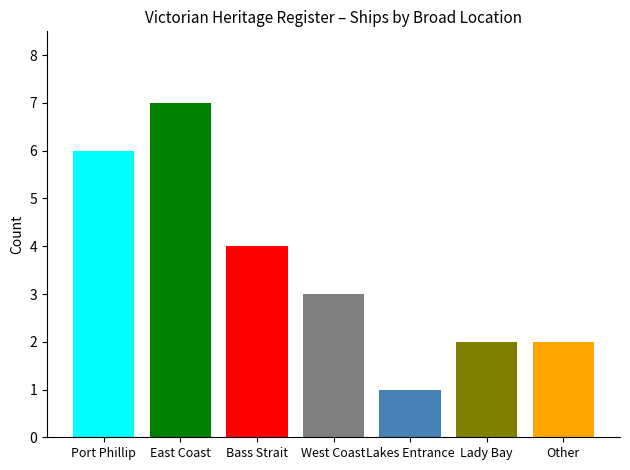

What position from the left is Bass Strait?

3